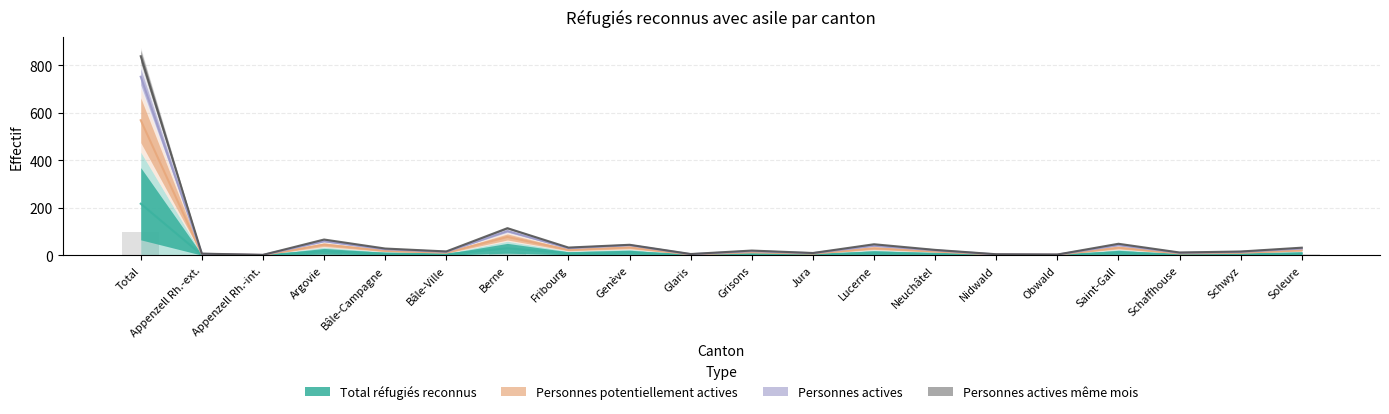

At which category does the chart reach its minimum across all series?

Appenzell Rh.-int.